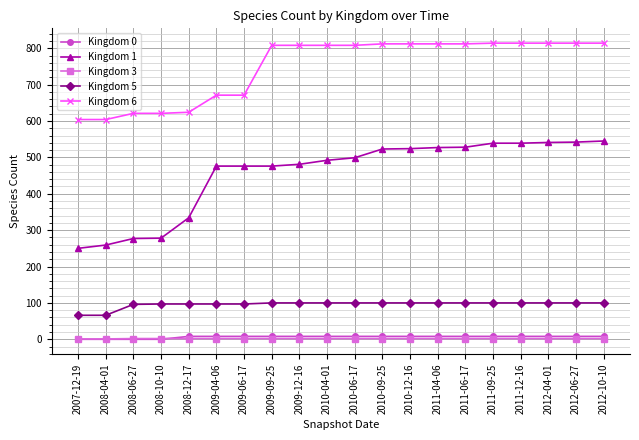

Count the number of data series in this chart.

5